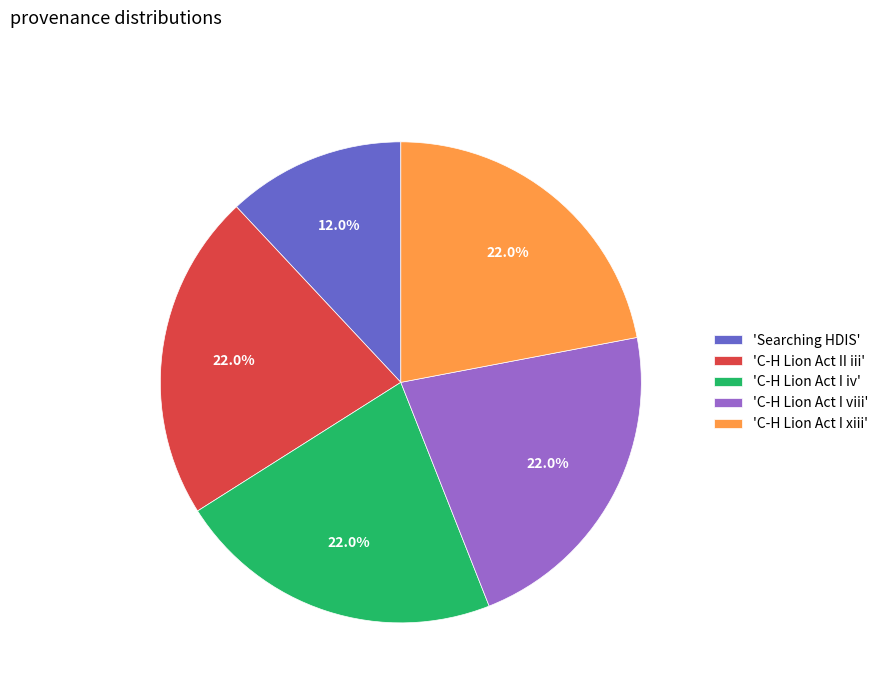

How many slices are in this pie chart?

5